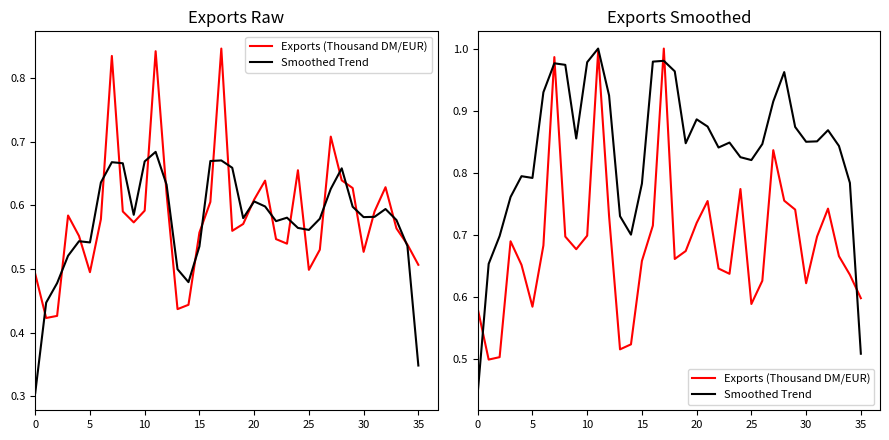

What is the minimum value shown in the chart?

0.4